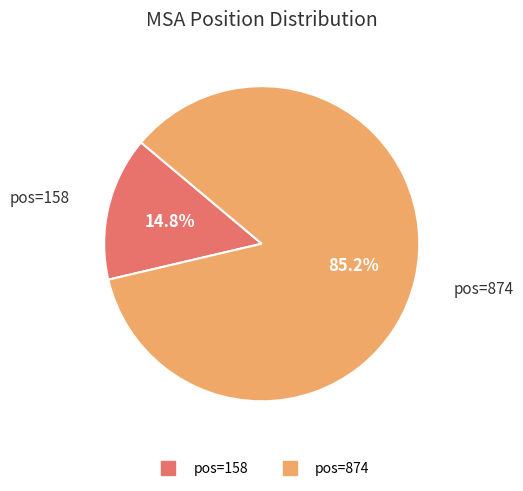

Count the number of slices in the pie.

2